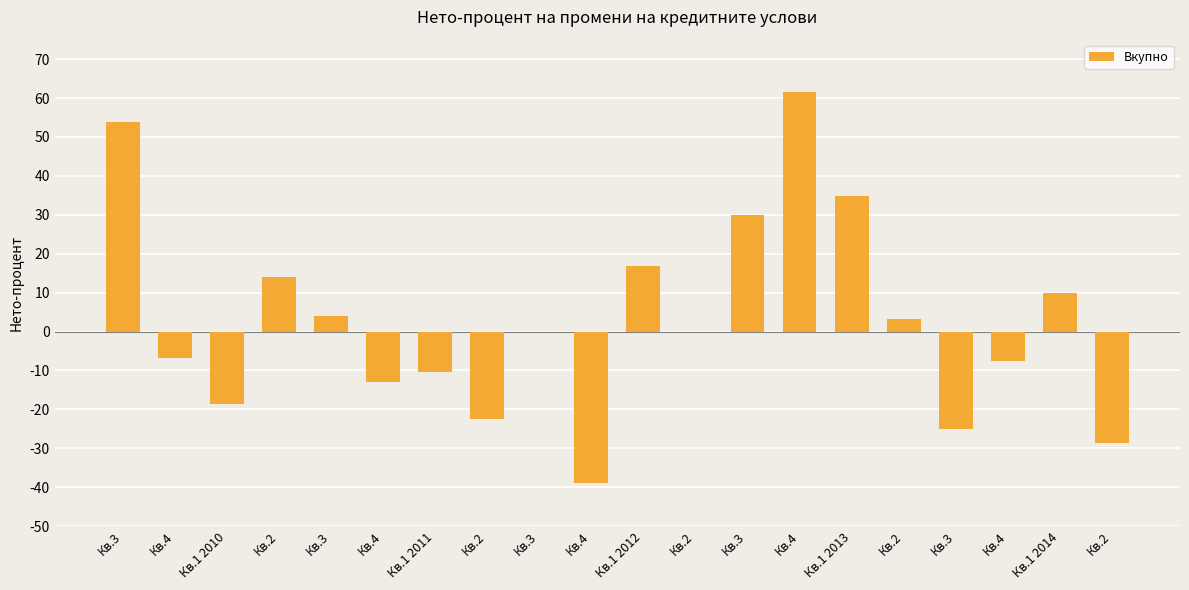

True or false: the data shows 47.6 at Кв.3.

False